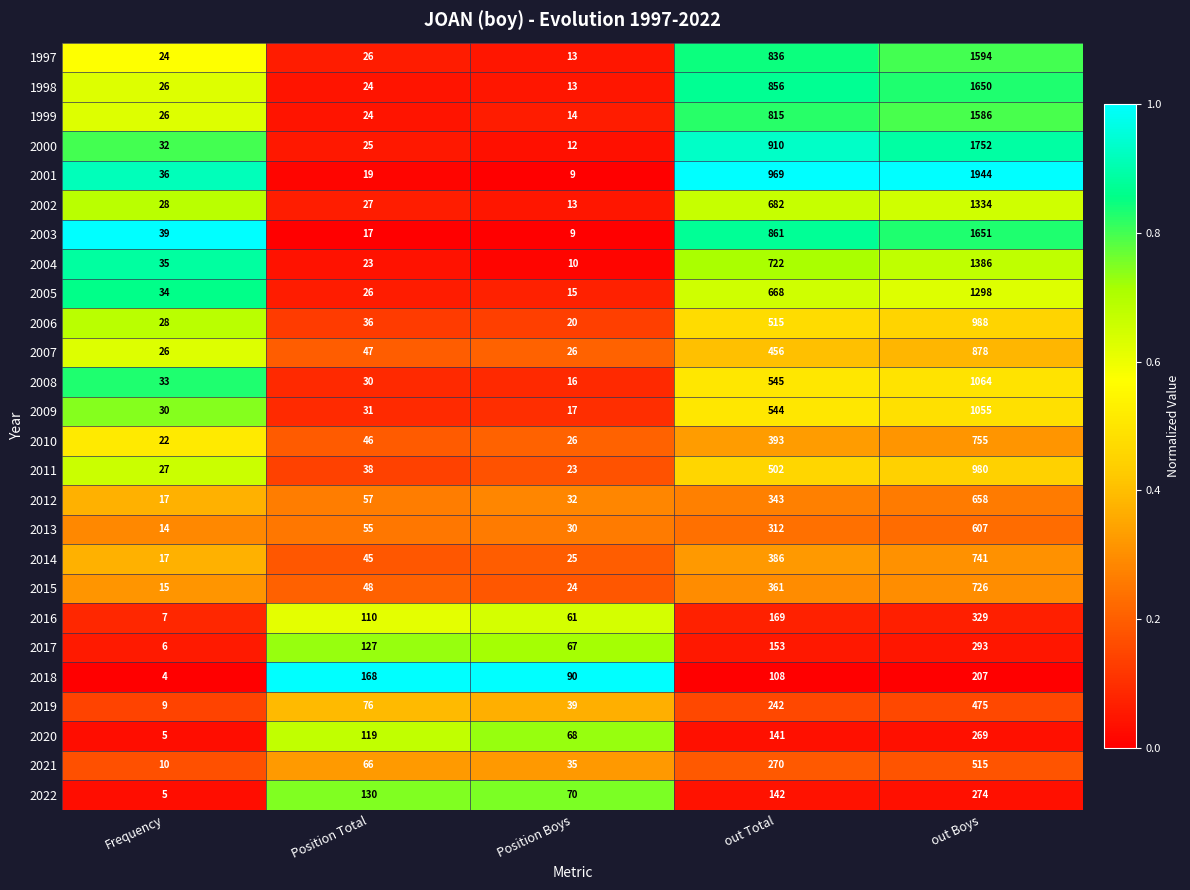

At which category is the sum across all series the highest?

out Boys